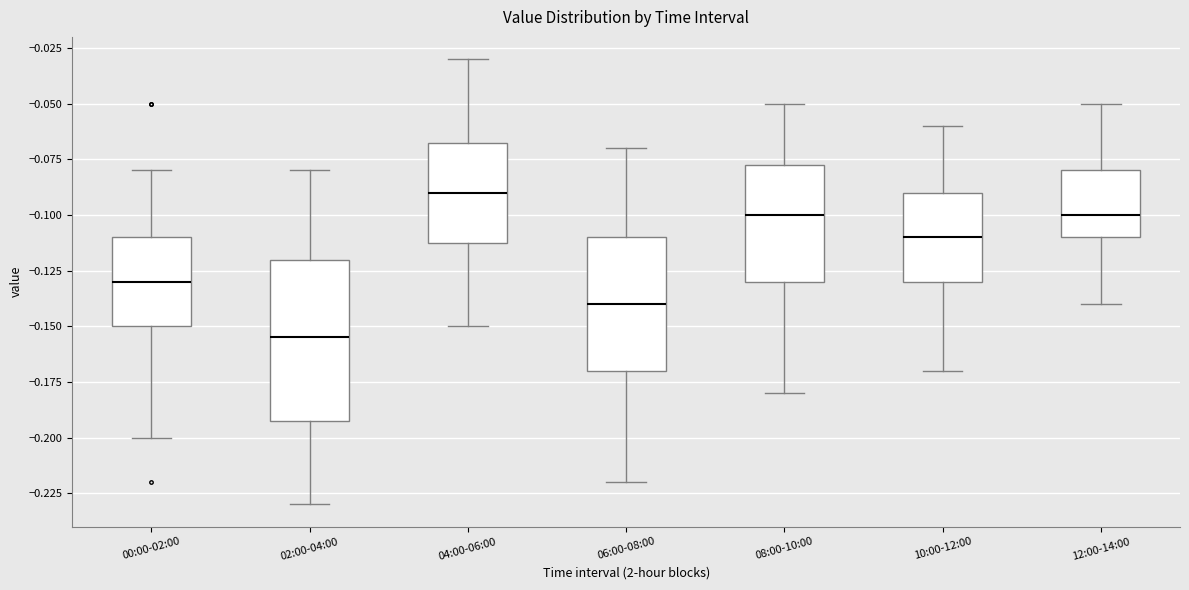

Reading left to right, read every box against the y-axis: the position of its median line, the range the box covers, and the ends of its whiskers. The values are not printed on the chart, so give them approximately, as read against the axis.

00:00-02:00: median -0.130, box -0.150 to -0.110, whiskers -0.200 to -0.080
02:00-04:00: median -0.155, box -0.190 to -0.120, whiskers -0.230 to -0.080
04:00-06:00: median -0.090, box -0.110 to -0.065, whiskers -0.150 to -0.030
06:00-08:00: median -0.140, box -0.170 to -0.110, whiskers -0.220 to -0.070
08:00-10:00: median -0.100, box -0.130 to -0.075, whiskers -0.180 to -0.050
10:00-12:00: median -0.110, box -0.130 to -0.090, whiskers -0.170 to -0.060
12:00-14:00: median -0.100, box -0.110 to -0.080, whiskers -0.140 to -0.050